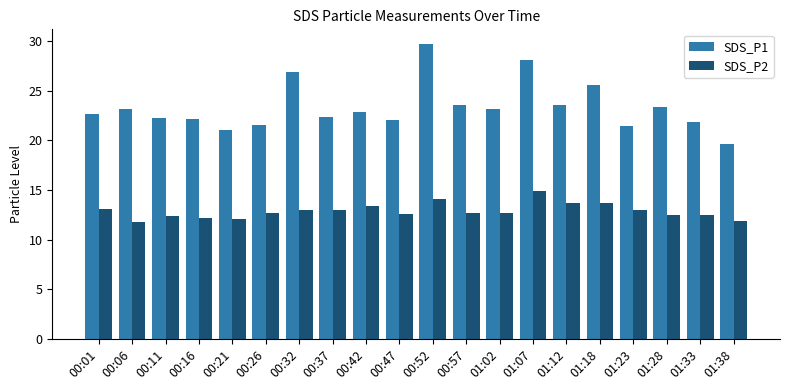

What is the sum of all SDS_P1 values?

467.0